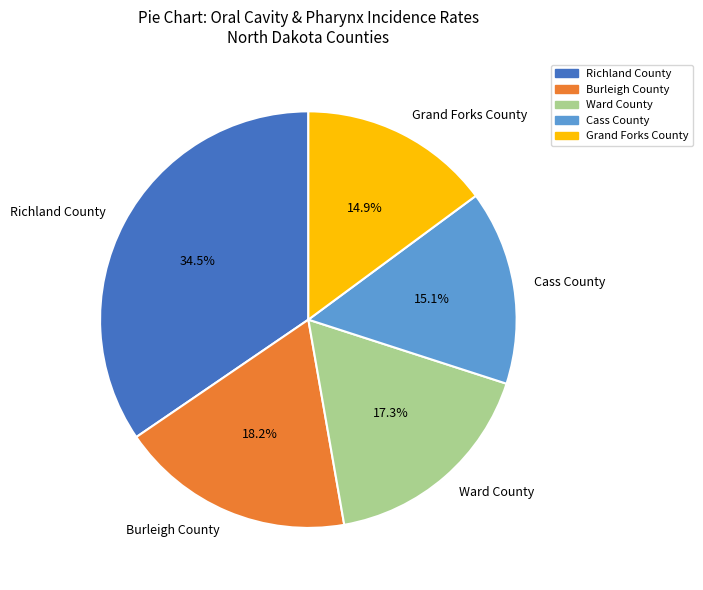

True or false: Ward County accounts for 17% of the total.

True